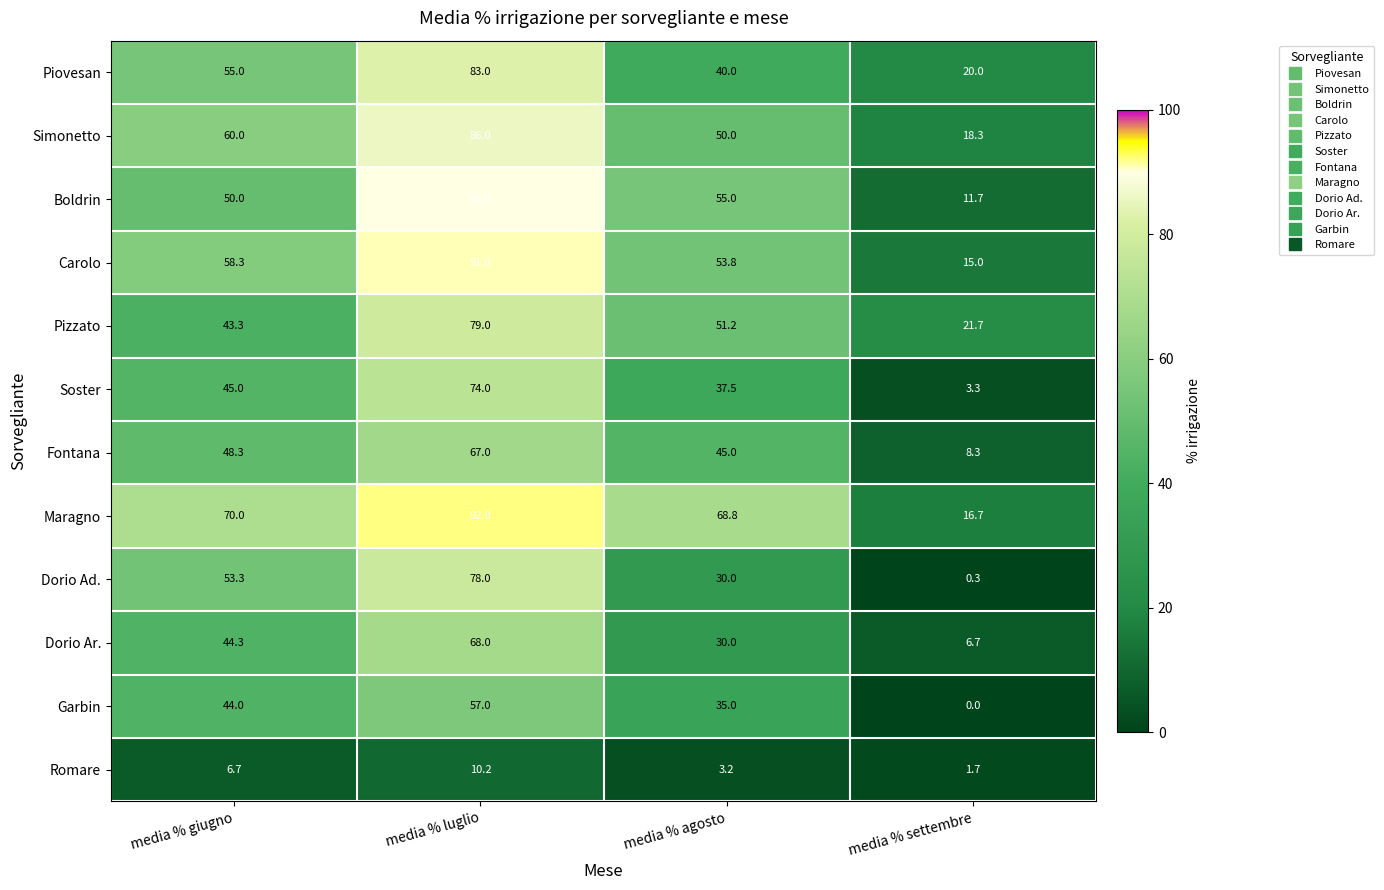

At which category is the sum across all series the highest?

media % luglio